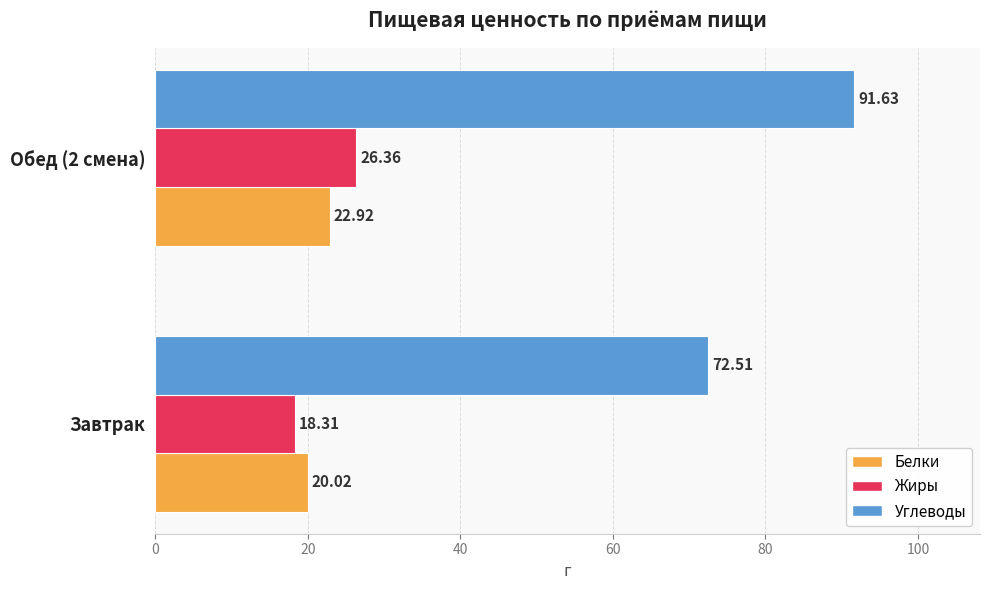

Rank the series at Обед (2 смена) from lowest to highest value.

Белки, Жиры, Углеводы